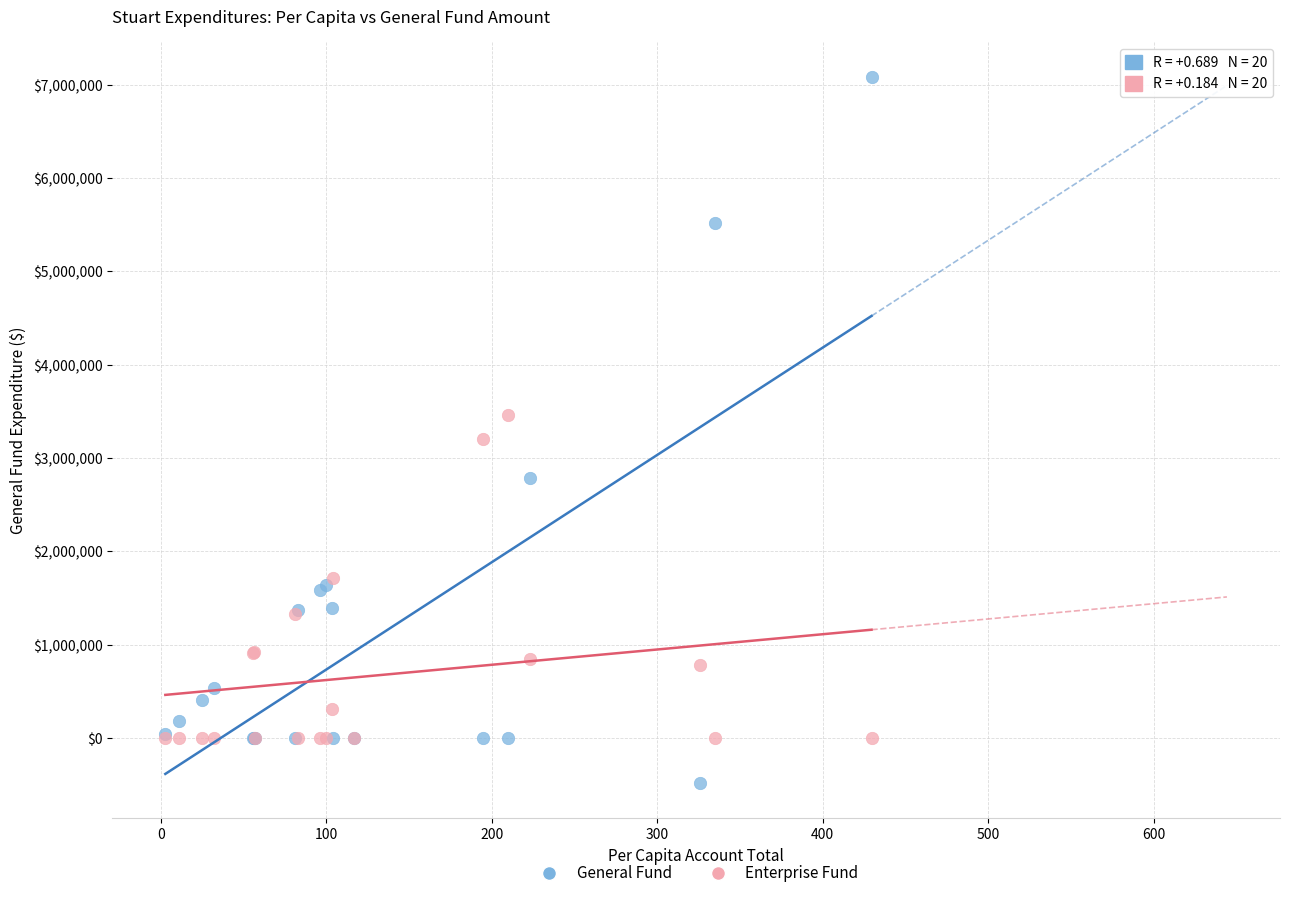

What are all the series names shown in the legend?

General Fund, Enterprise Fund